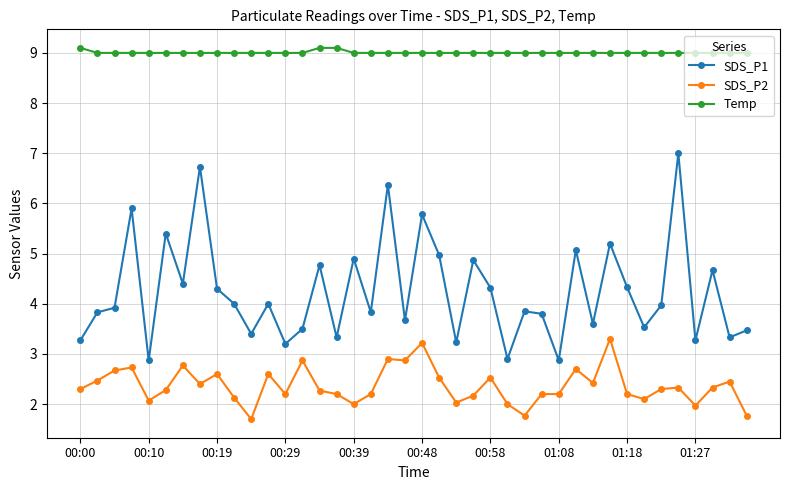

What is the average value of the Temp series?

9.0